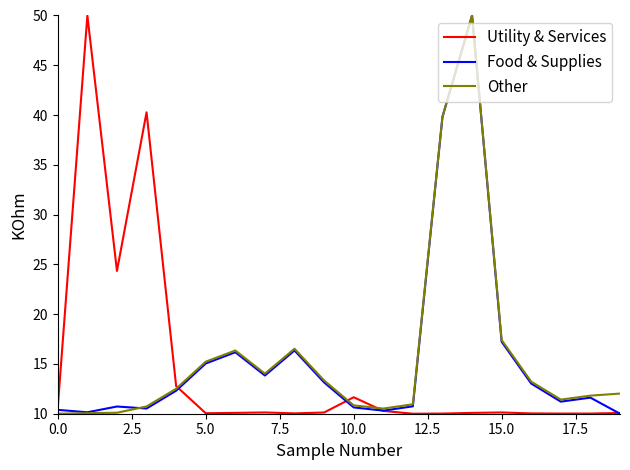

What is the maximum value for Other?

50.0